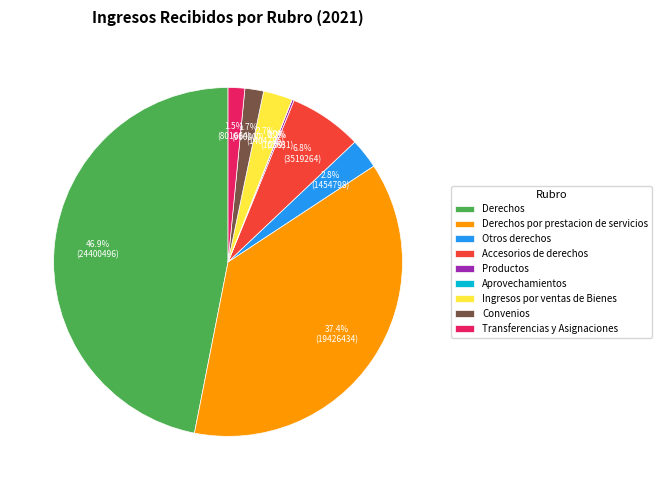

Does Derechos por prestacion de servicios represent more than half of the total?

No